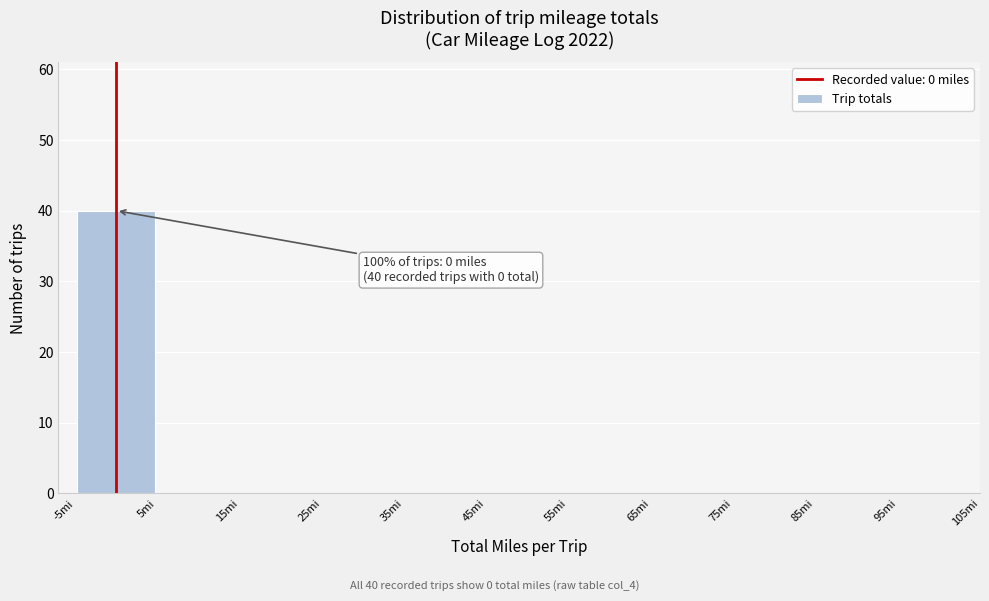

Which range on the x-axis has the tallest bar?

-5 to 5